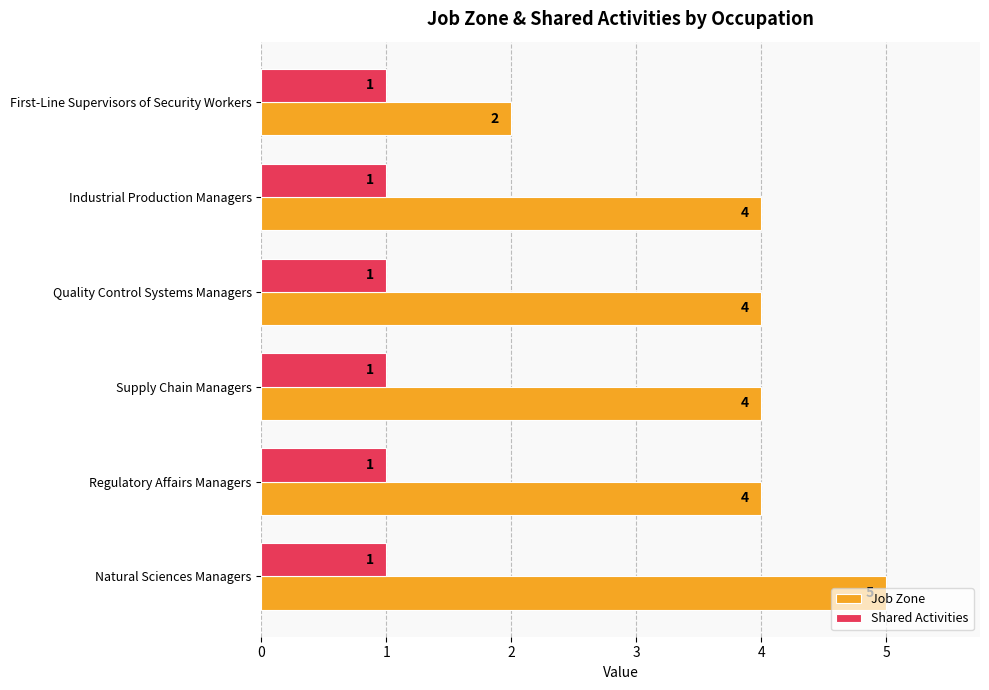

What is the sum of all Job Zone values?

23